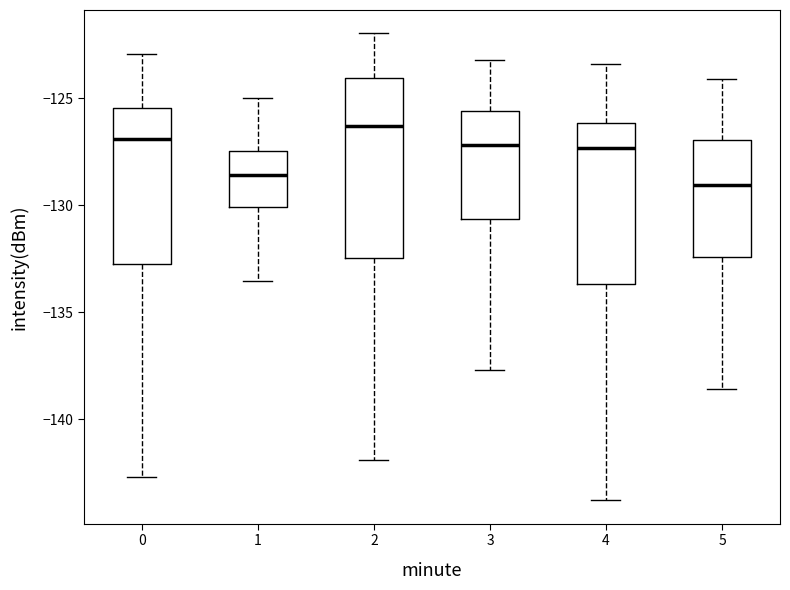

Comparing the boxes themselves (not the whiskers), which one is the tallest?

2